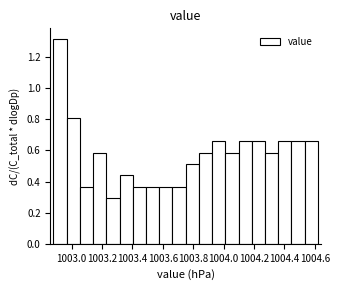

Reading left to right, list every bar in this chart as the range it spans on the x-axis followed by its height. Neither the bar edges nor the heights are printed on the chart, so give them approximately, as read against the axes.

1002.88 to 1002.96: 1.32
1002.96 to 1003.06: 0.80
1003.06 to 1003.14: 0.36
1003.14 to 1003.22: 0.58
1003.22 to 1003.32: 0.30
1003.32 to 1003.40: 0.44
1003.40 to 1003.48: 0.36
1003.48 to 1003.58: 0.36
1003.58 to 1003.66: 0.36
1003.66 to 1003.76: 0.36
1003.76 to 1003.84: 0.52
1003.84 to 1003.92: 0.58
1003.92 to 1004.02: 0.66
1004.02 to 1004.10: 0.58
1004.10 to 1004.18: 0.66
1004.18 to 1004.28: 0.66
1004.28 to 1004.36: 0.58
1004.36 to 1004.44: 0.66
1004.44 to 1004.54: 0.66
1004.54 to 1004.62: 0.66